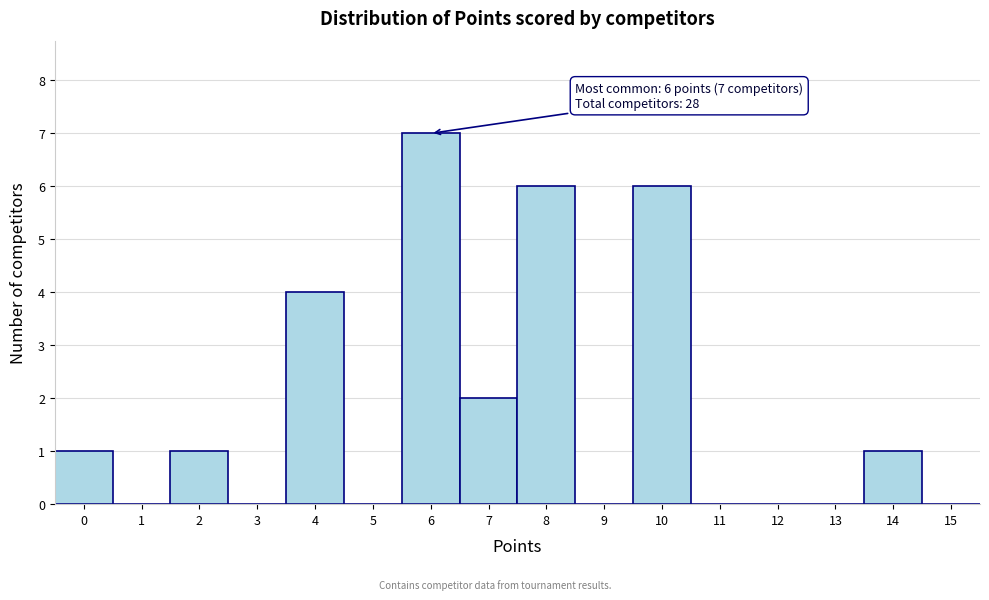

Over which range of the x-axis is the bar tallest?

5.5 to 6.5